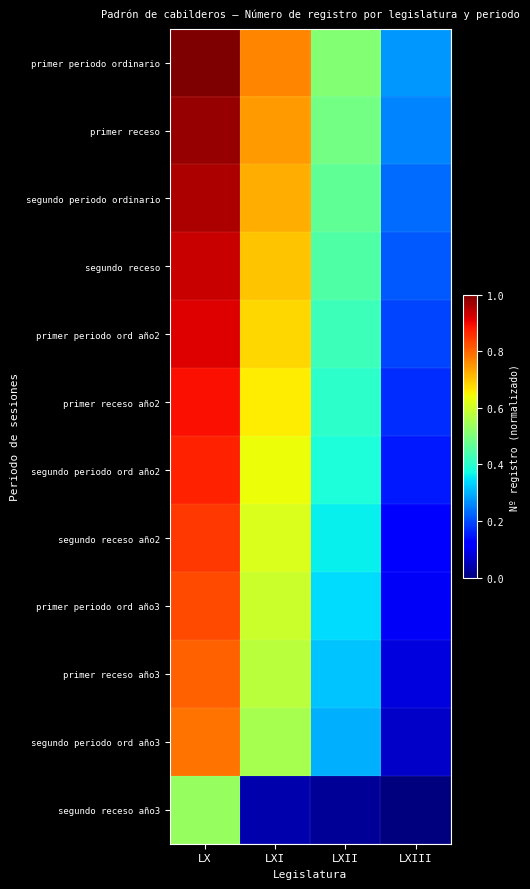

Which series has the largest total across all categories?

primer periodo ordinario